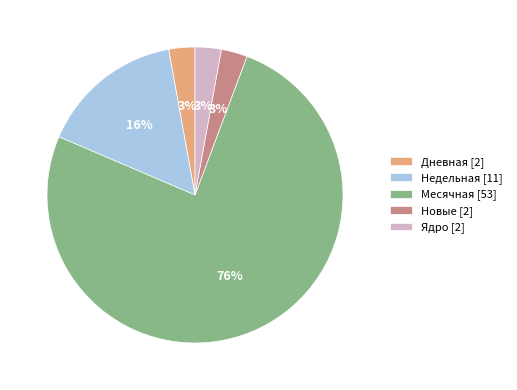

What percentage is the Недельная [11] slice, to the nearest percent?

16%